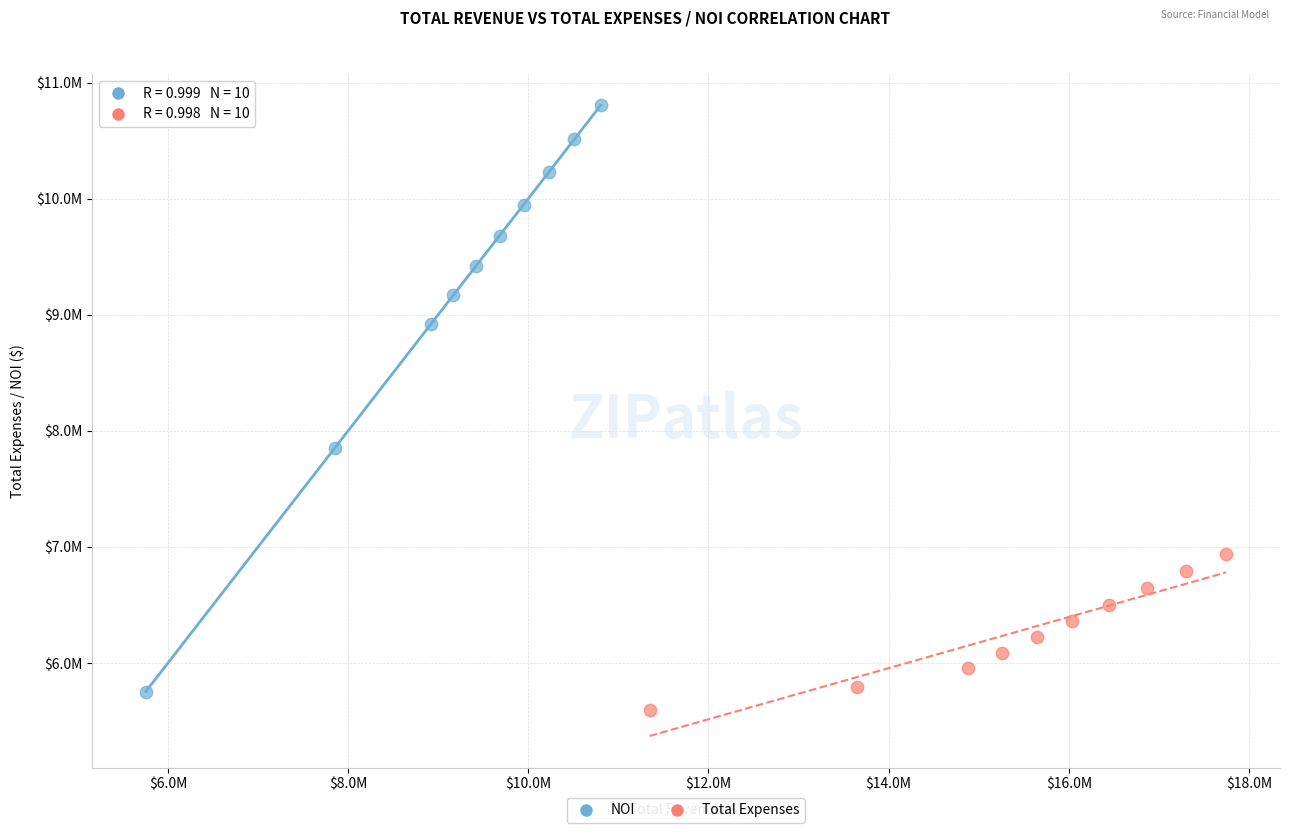

What are all the series names shown in the legend?

NOI, Total Expenses